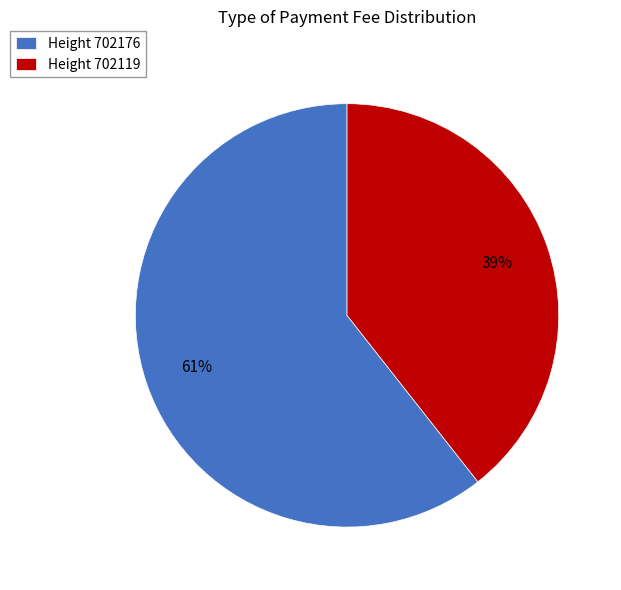

How many slices are in this pie chart?

2